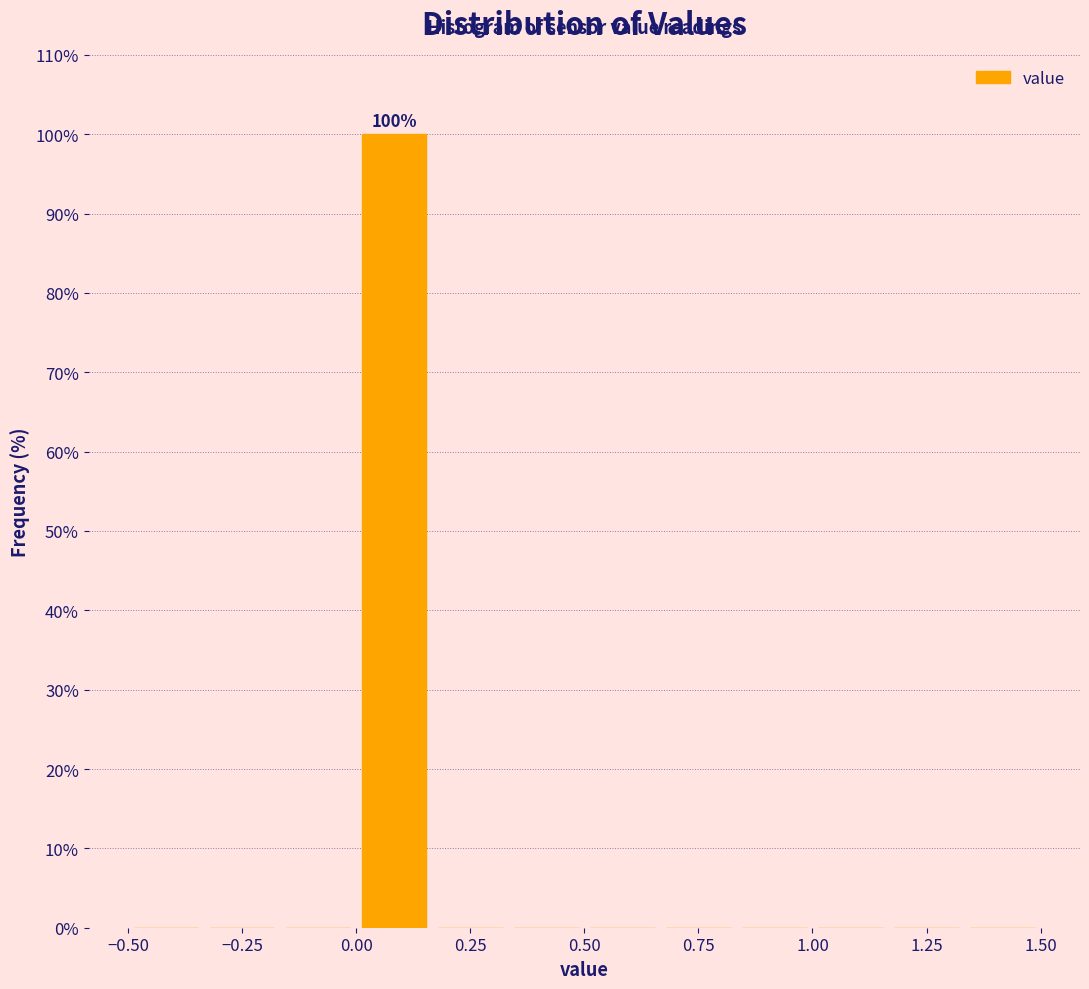

Read against the x-axis, roughly where is the centre of the tallest bar?

0.10